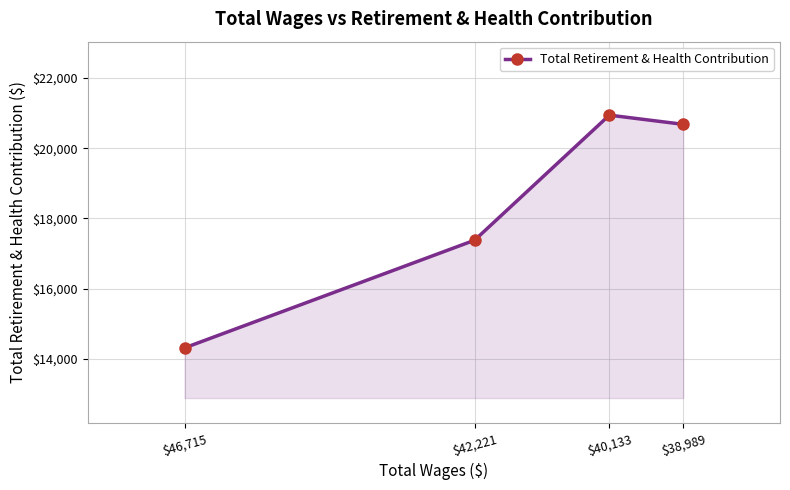

At which label does the data first exceed 20681?

$40,133